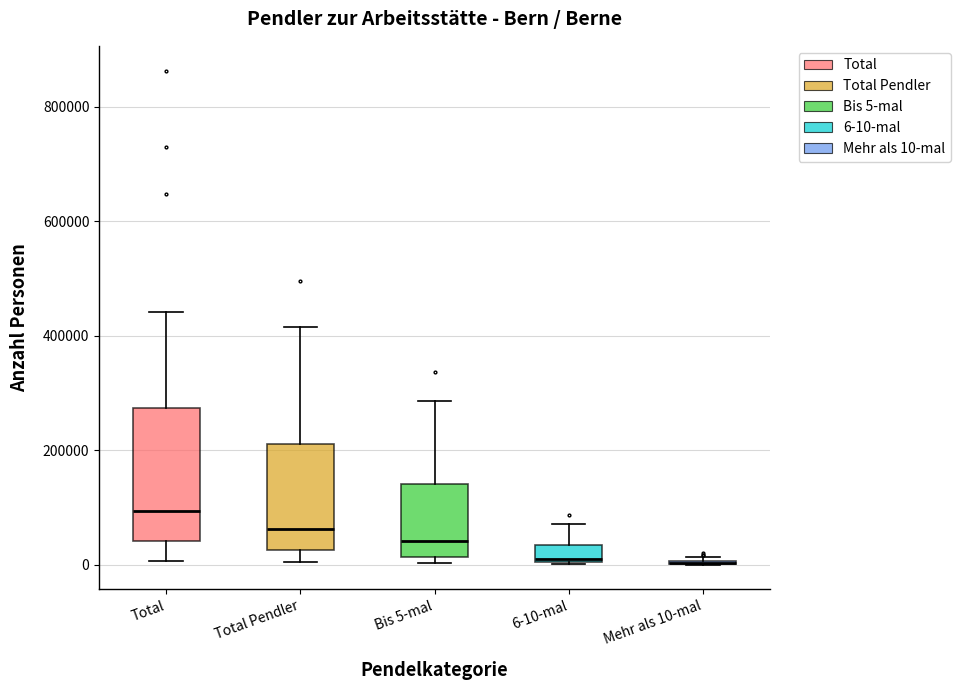

Where does the lower whisker of the box for Total Pendler end on the y-axis? The values are not printed on the chart, so give them approximately, as read against the axis.

0